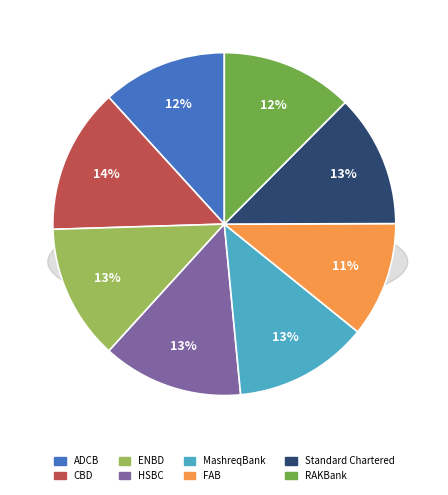

Do FAB and Standard Chartered together represent more than half of the pie?

No